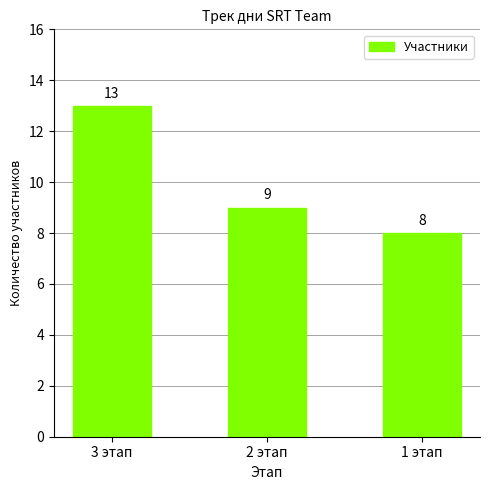

What is the greatest value displayed?

13